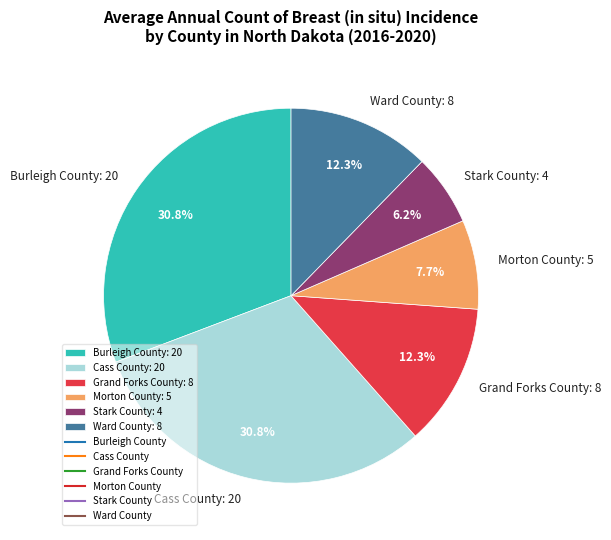

How many slices are in this pie chart?

6